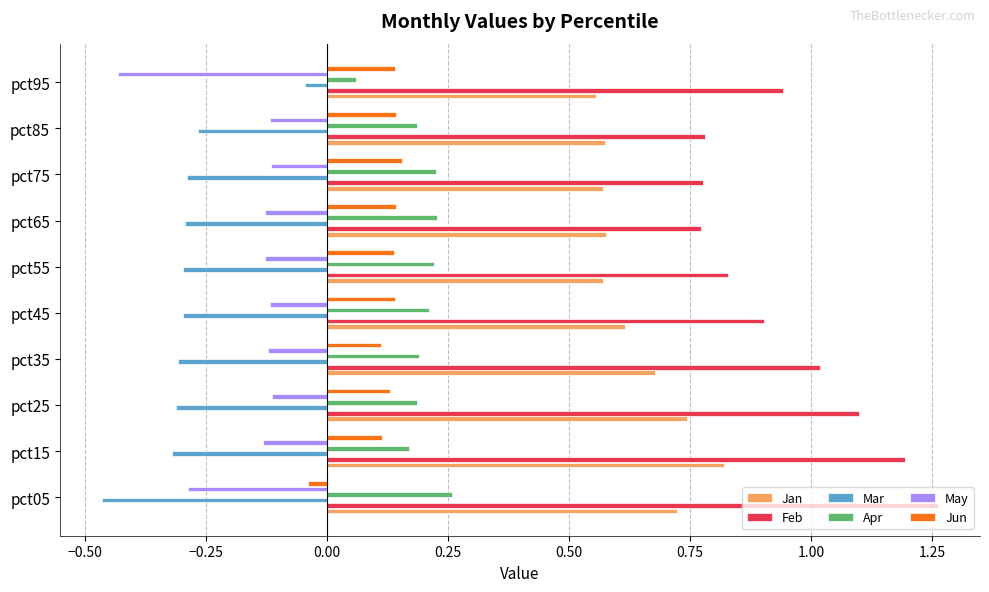

Which series has the largest total across all categories?

Feb